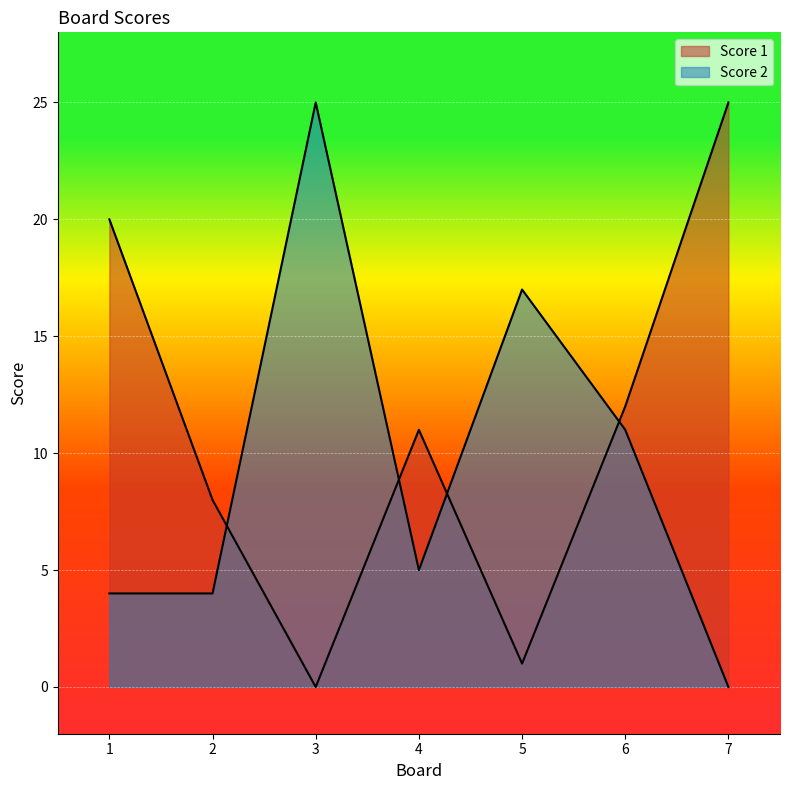

List the labels in order of Score 2 value, largest first.

3, 5, 6, 4, 1, 2, 7